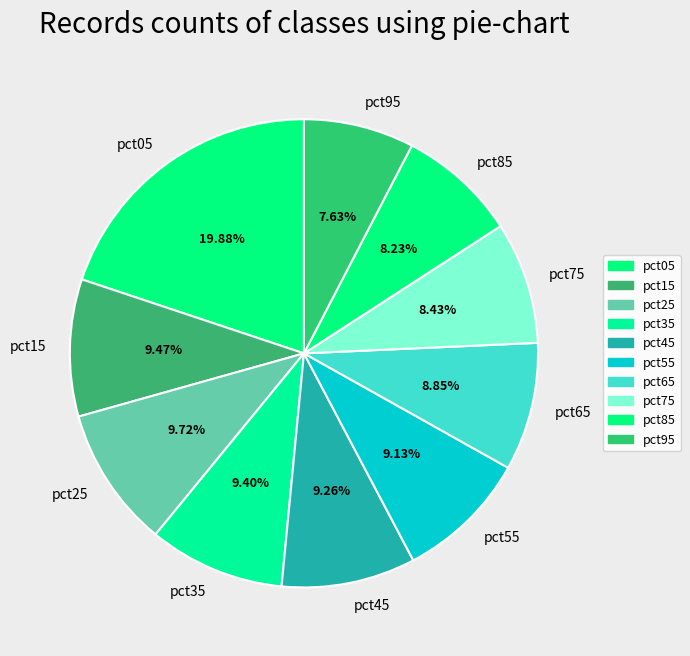

The pct25 slice represents 15% of the pie. True or false?

False